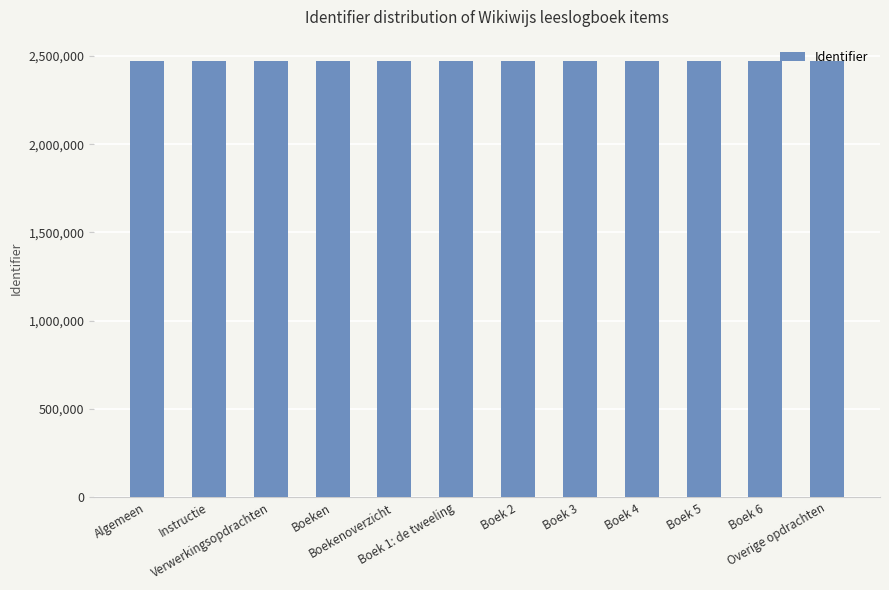

What is the minimum value shown in the chart?

2468553